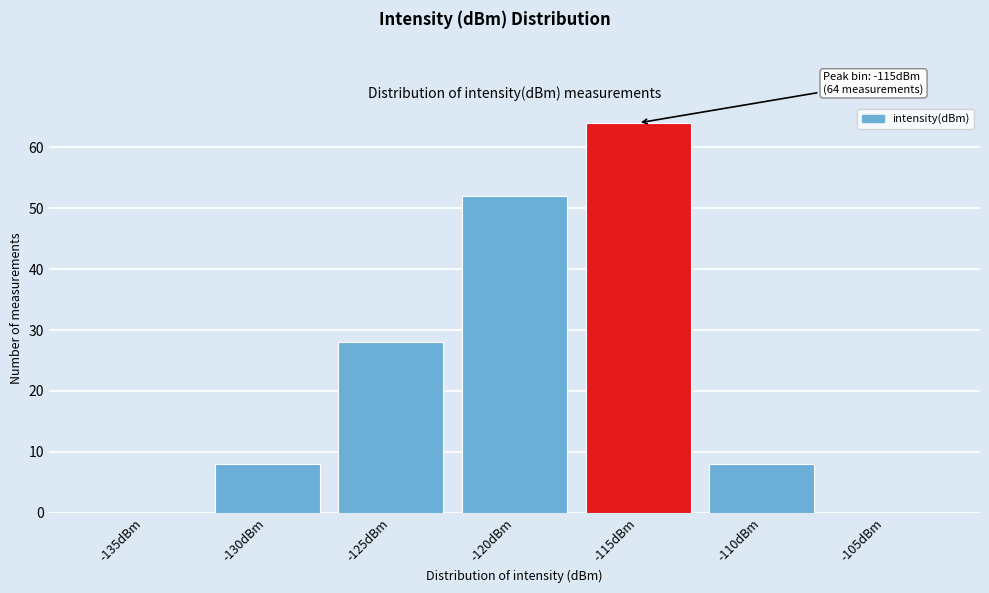

Reading left to right, list all the values displayed in this chart.

-135dBm=0	-130dBm=8	-125dBm=28	-120dBm=52	-115dBm=64	-110dBm=8	-105dBm=0